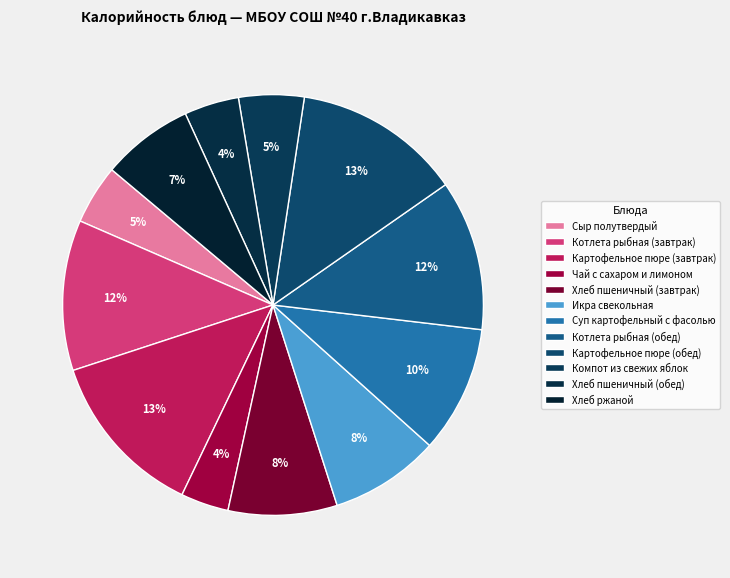

The Суп картофельный с фасолью slice represents 1% of the pie. True or false?

False